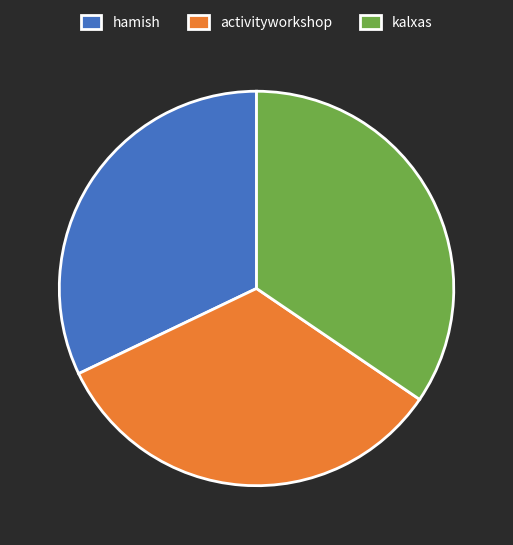

Which category has the biggest portion of the pie?

kalxas